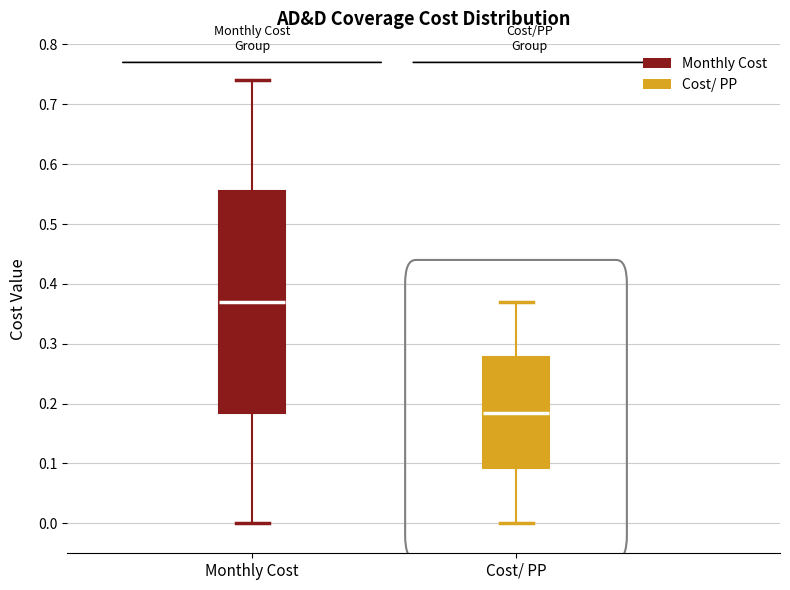

Reading left to right, transcribe this box plot: for each box, give where its median line is, the range the box spans, and where its two whiskers end, as read against the y-axis. The values are not printed on the chart, so give them approximately, as read against the axis.

Monthly Cost: median 0.37, box 0.19 to 0.56, whiskers 0.00 to 0.74
Cost/ PP: median 0.19, box 0.09 to 0.28, whiskers 0.00 to 0.37